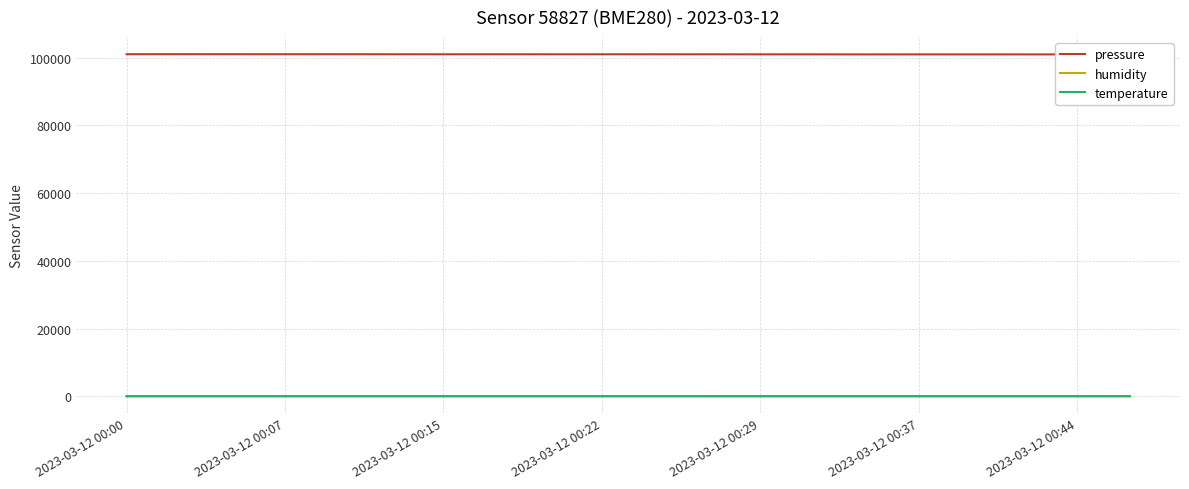

Rank the series at 2023-03-12 00:44 from lowest to highest value.

temperature, humidity, pressure